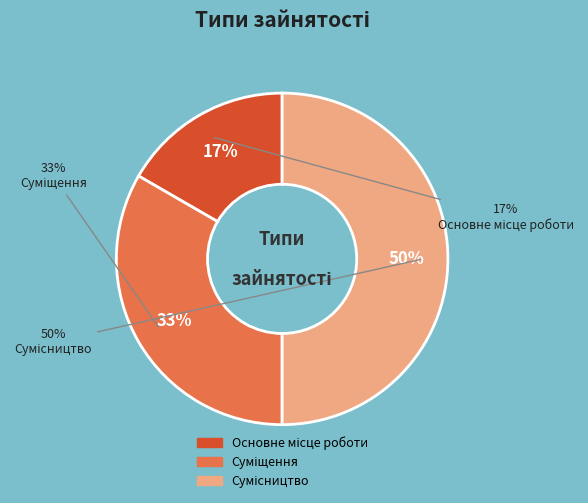

Count the number of slices in the pie.

3